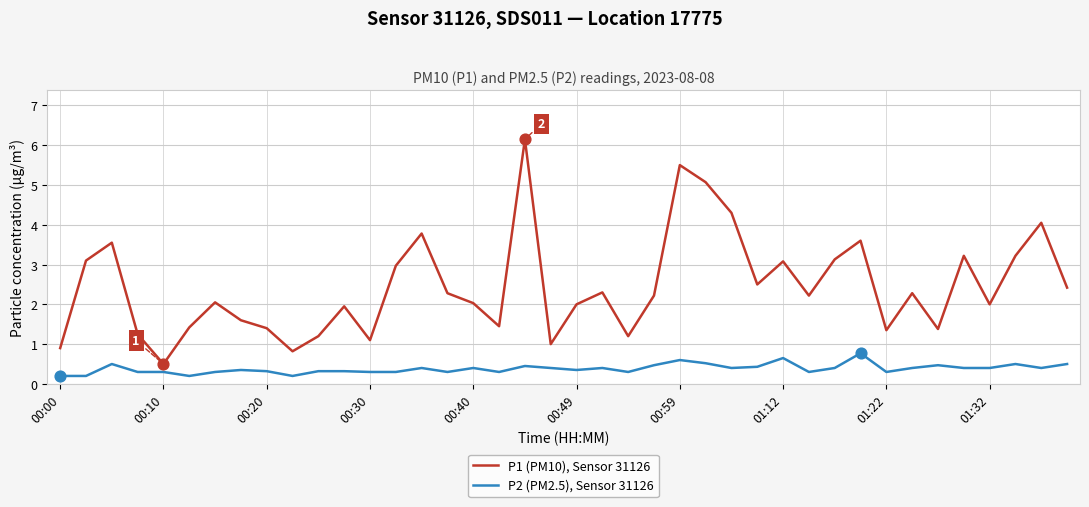

At how many categories does at least one series exceed 0?

40